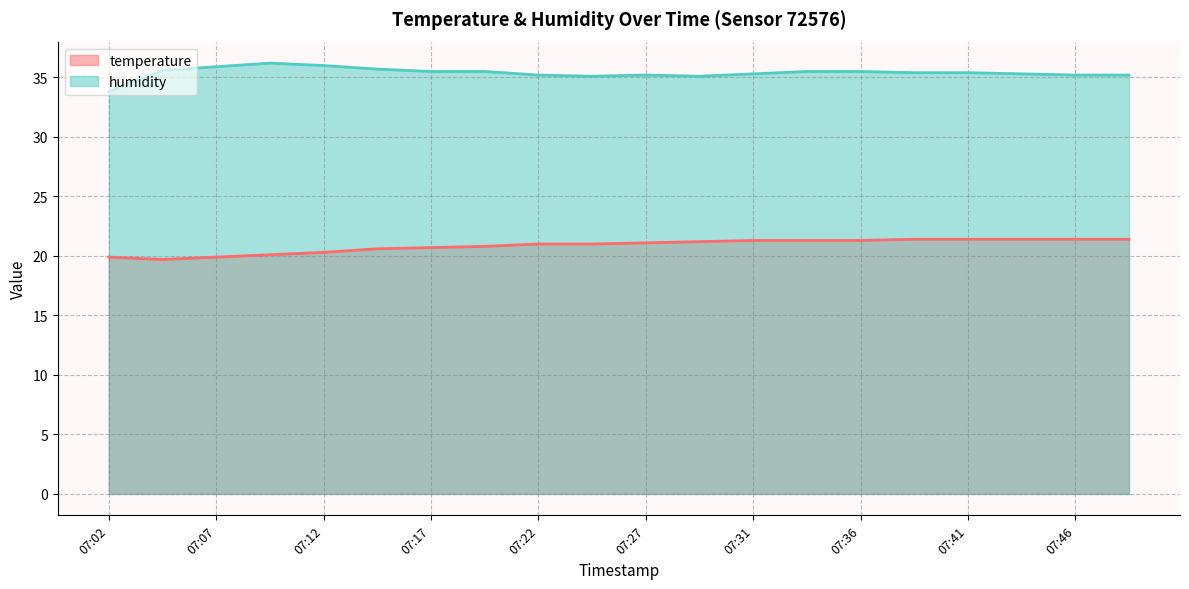

True or false: temperature and humidity intersect in this chart.

False